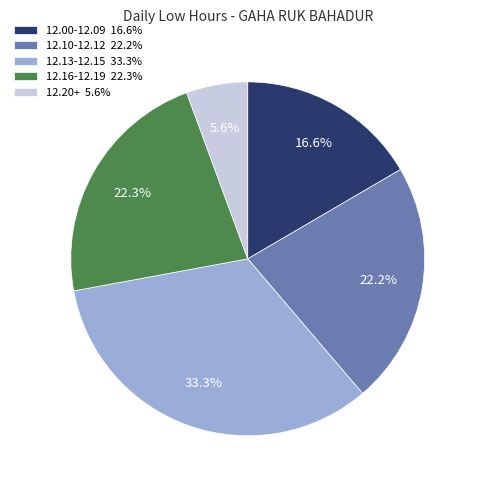

What is the ratio of the value at 12.20+ 5.6% to the value at 12.10-12.12 22.2%?

0.3